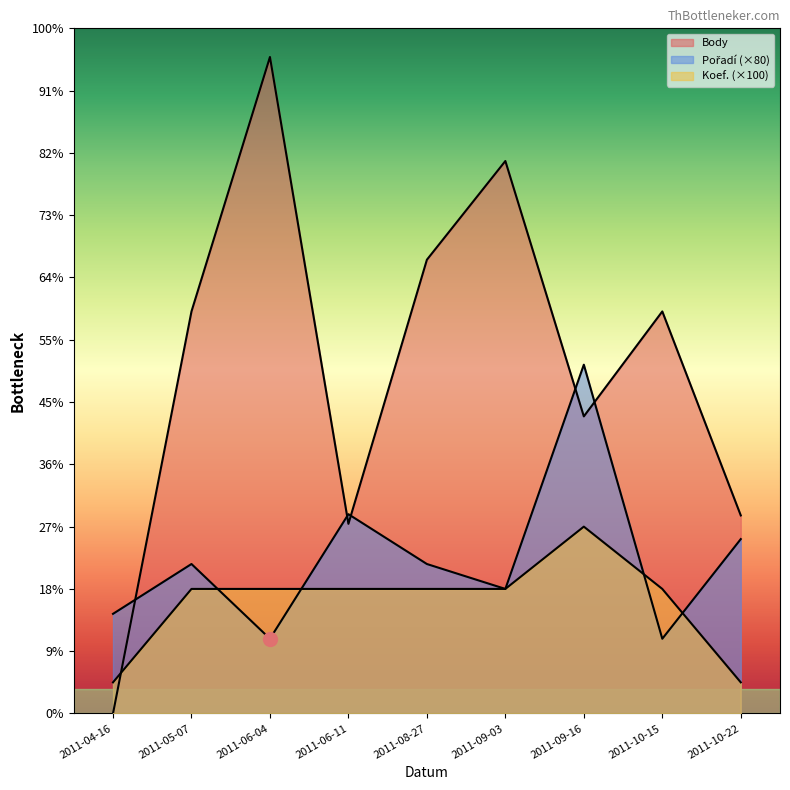

Where is Body nearest to the value 1054?

2011-09-16